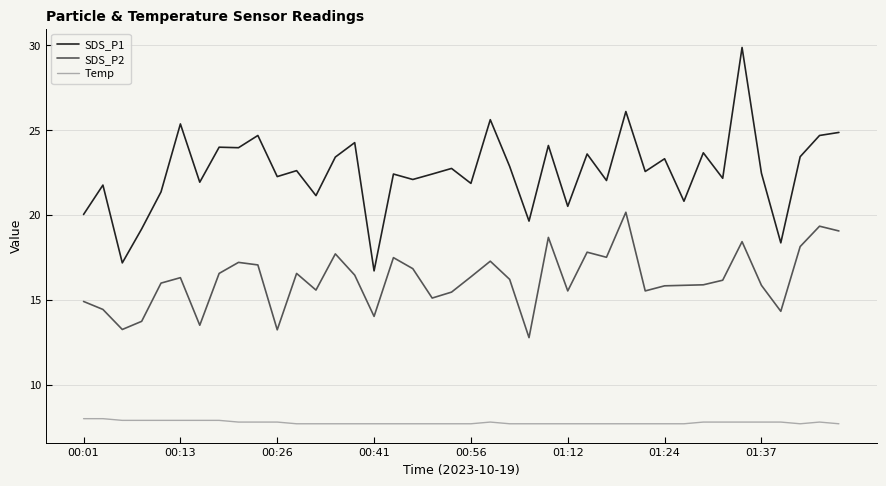

What is the sum of all SDS_P2 values?

647.8